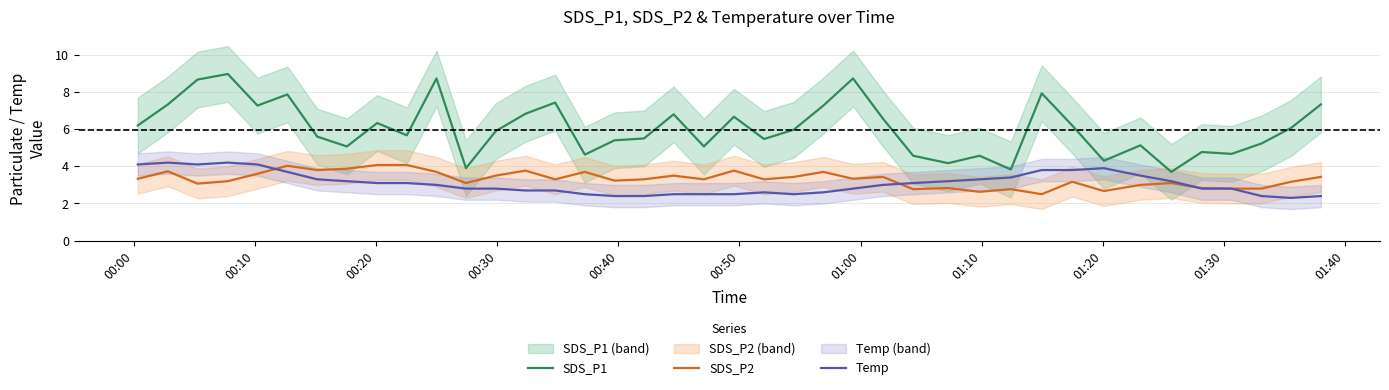

What is the value of the SDS_P2 point at the 4th from the left?

3.2